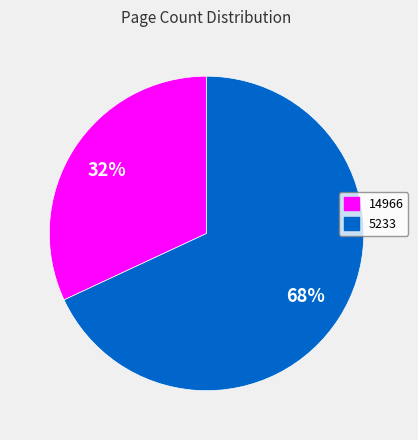

To the nearest percent, what is the difference between the 14966 and 5233 slice percentages?

36%